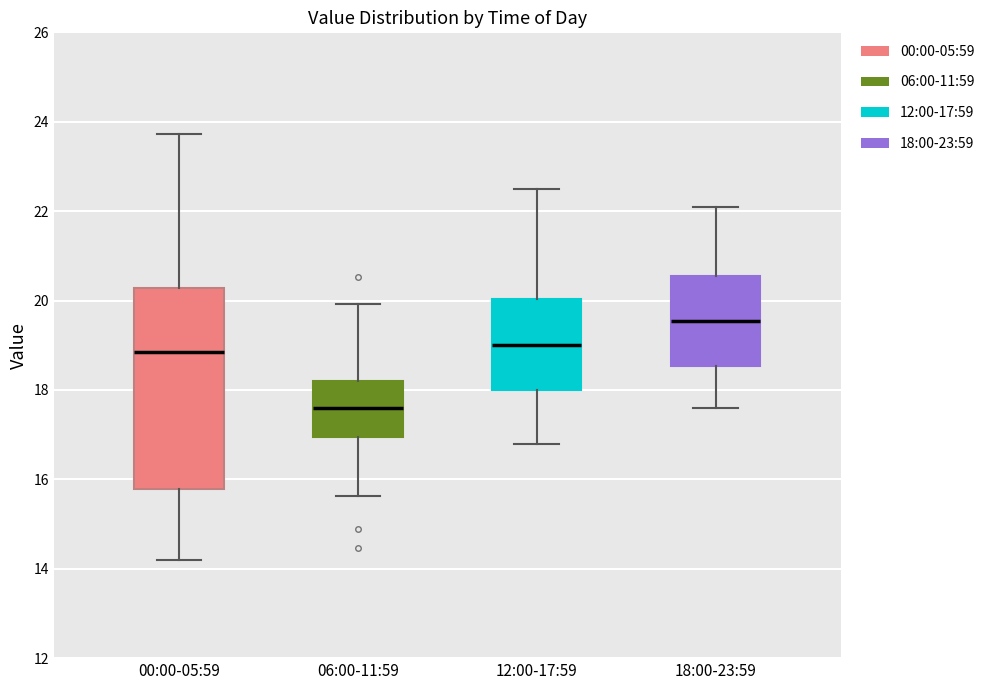

Reading left to right, read every box against the y-axis: the position of its median line, the range the box covers, and the ends of its whiskers. The values are not printed on the chart, so give them approximately, as read against the axis.

00:00-05:59: median 18.8, box 15.8 to 20.2, whiskers 14.2 to 23.8
06:00-11:59: median 17.6, box 17.0 to 18.2, whiskers 15.6 to 20.0
12:00-17:59: median 19.0, box 18.0 to 20.0, whiskers 16.8 to 22.6
18:00-23:59: median 19.6, box 18.6 to 20.6, whiskers 17.6 to 22.2